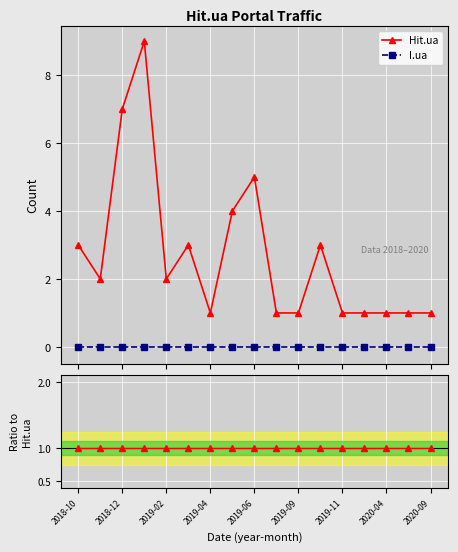

True or false: I.ua and Hit.ua cross at least once.

False